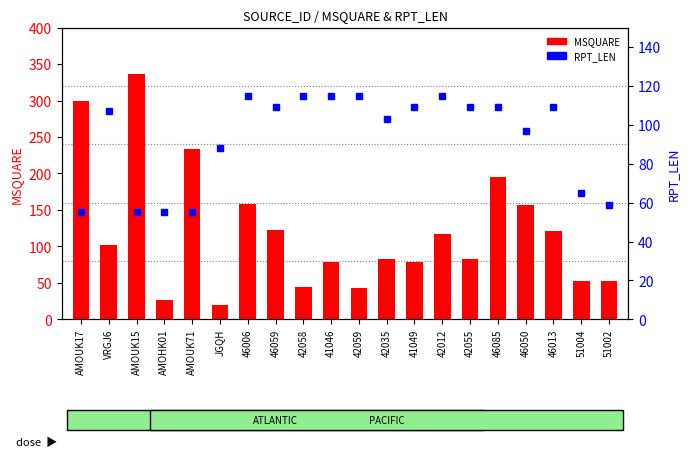

What is the label of the 19th bar from the right?

VRGJ6